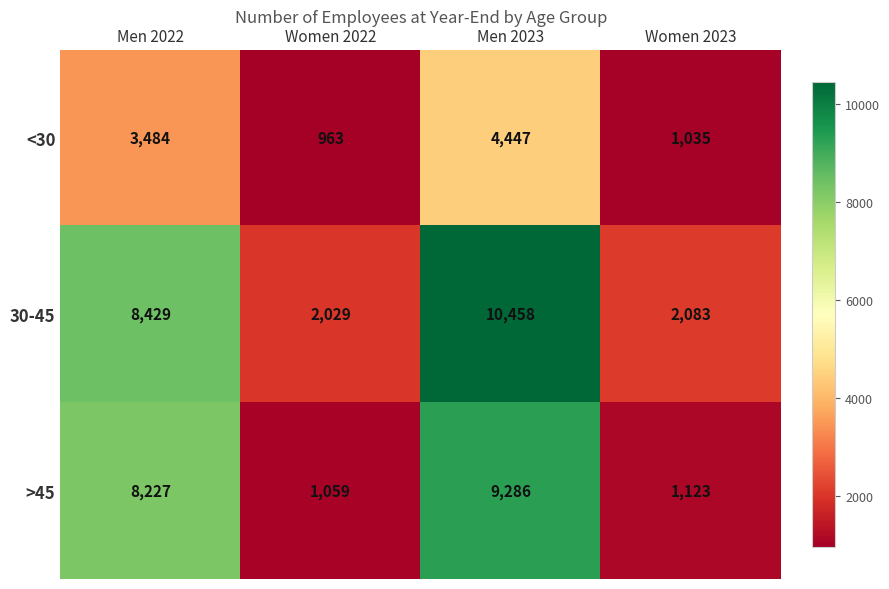

What is the sum of the <30 values at Men 2022 and Women 2023?

4519